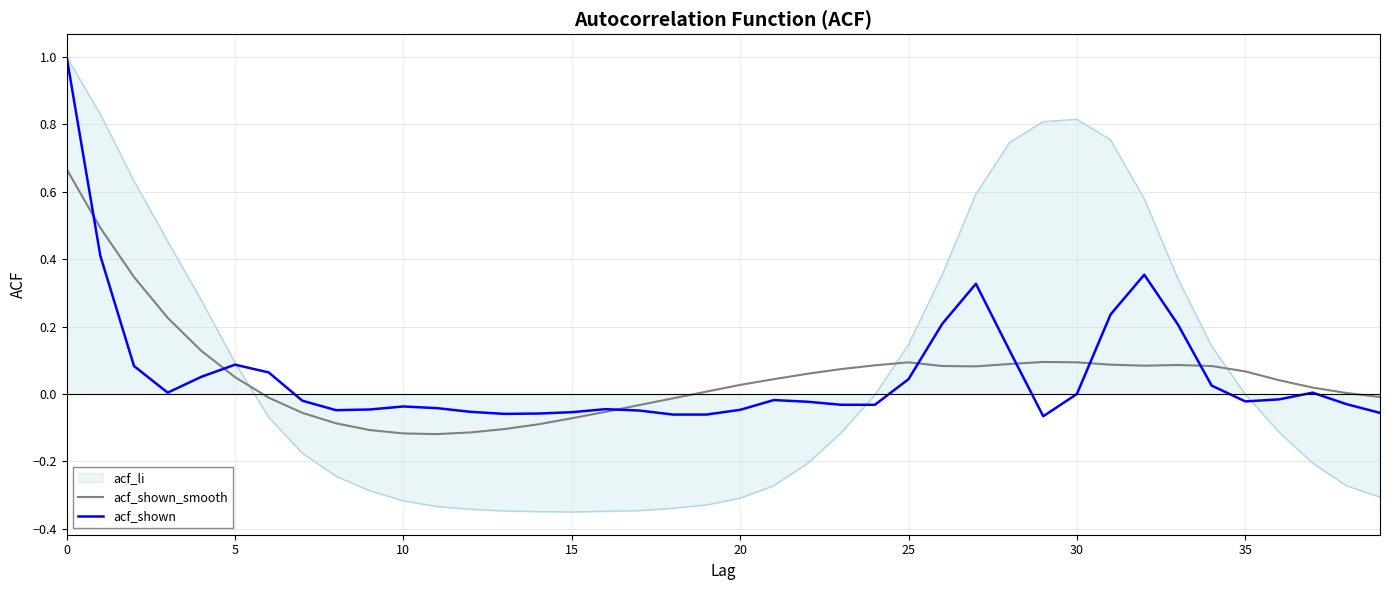

What is the maximum value for acf_shown?

1.0